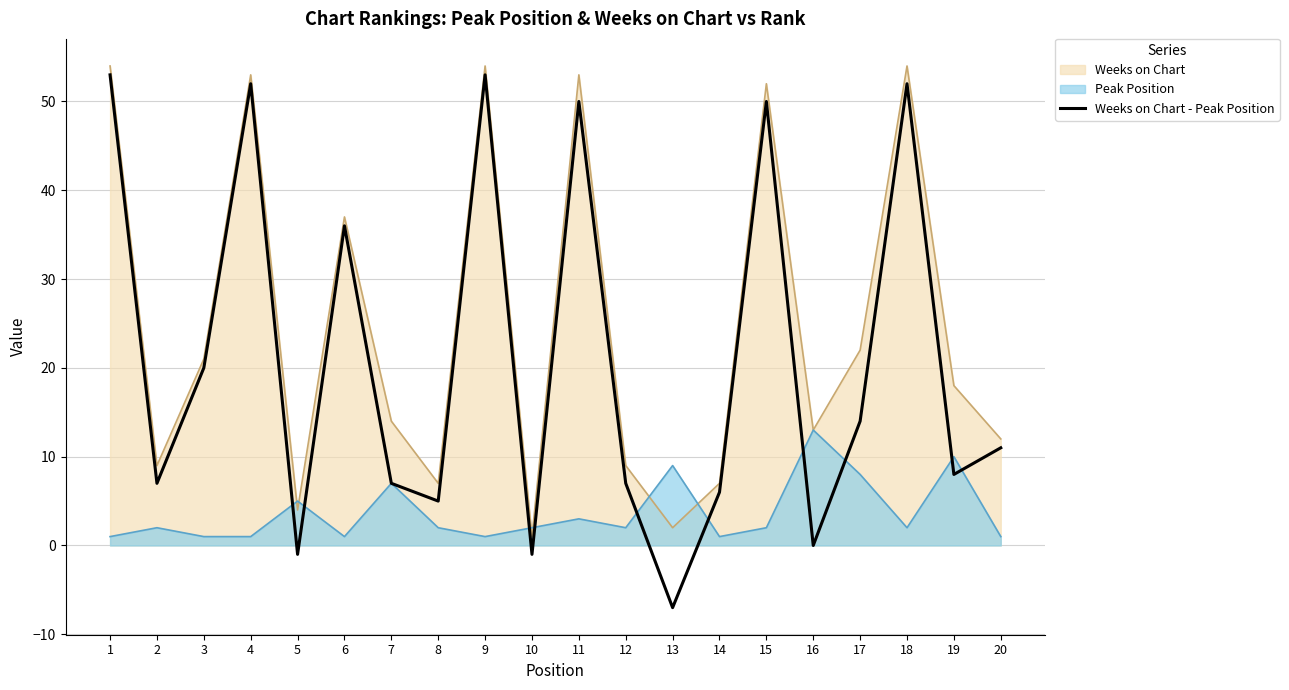

Which category has the highest value across all series?

1